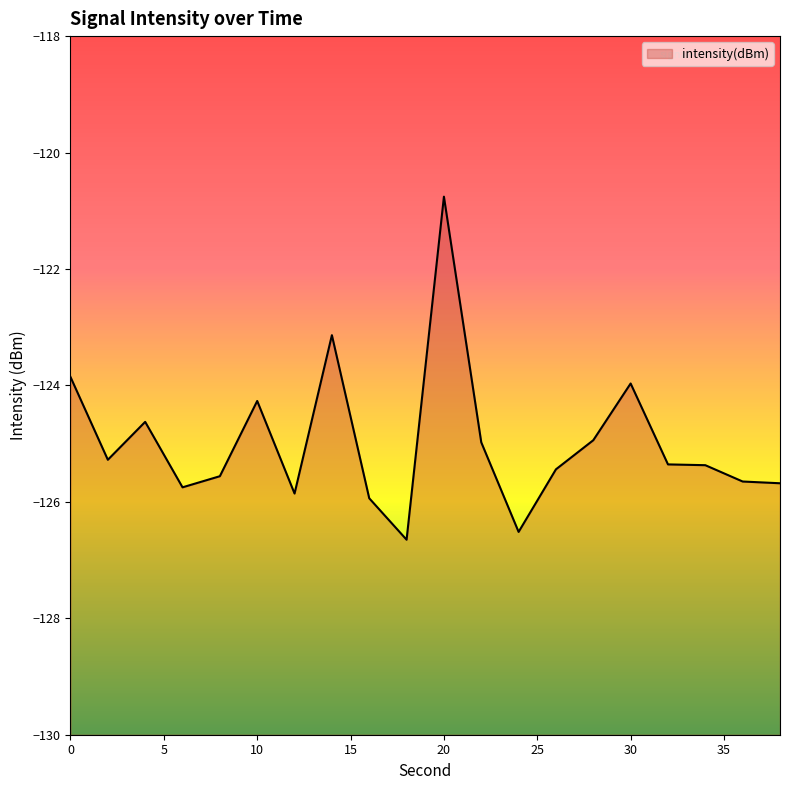

Rank the categories by value from lowest to highest.

18, 24, 16, 12, 6, 38, 36, 8, 26, 34, 32, 2, 22, 28, 4, 10, 30, 0, 14, 20